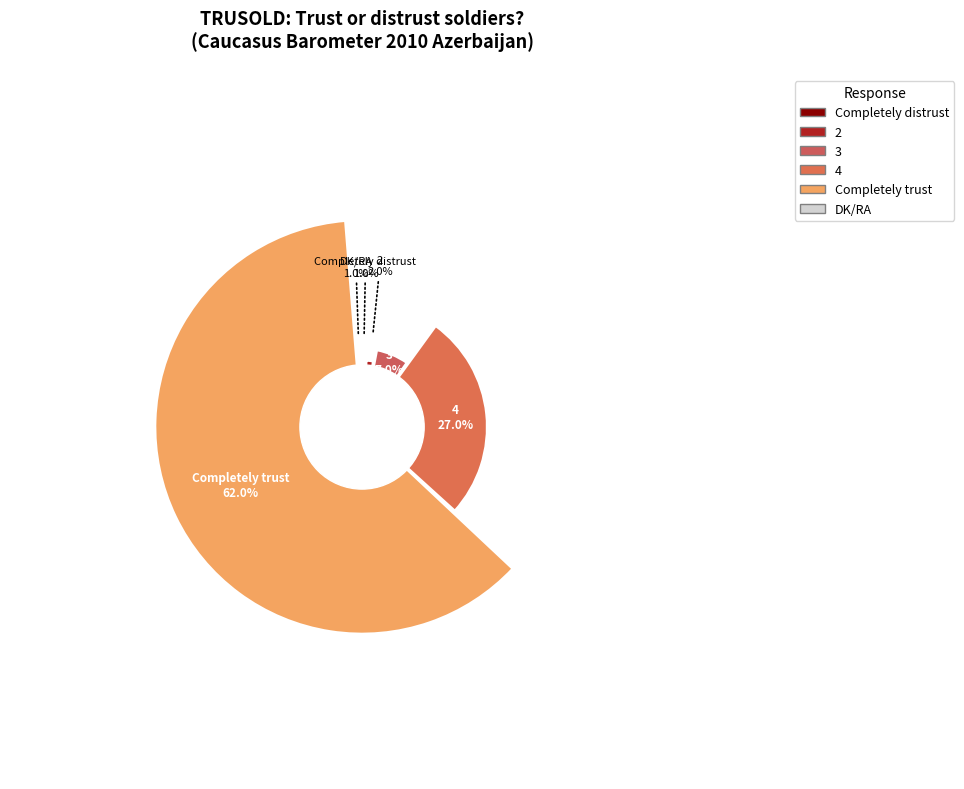

How much of the chart is everything except 2?

98.0%